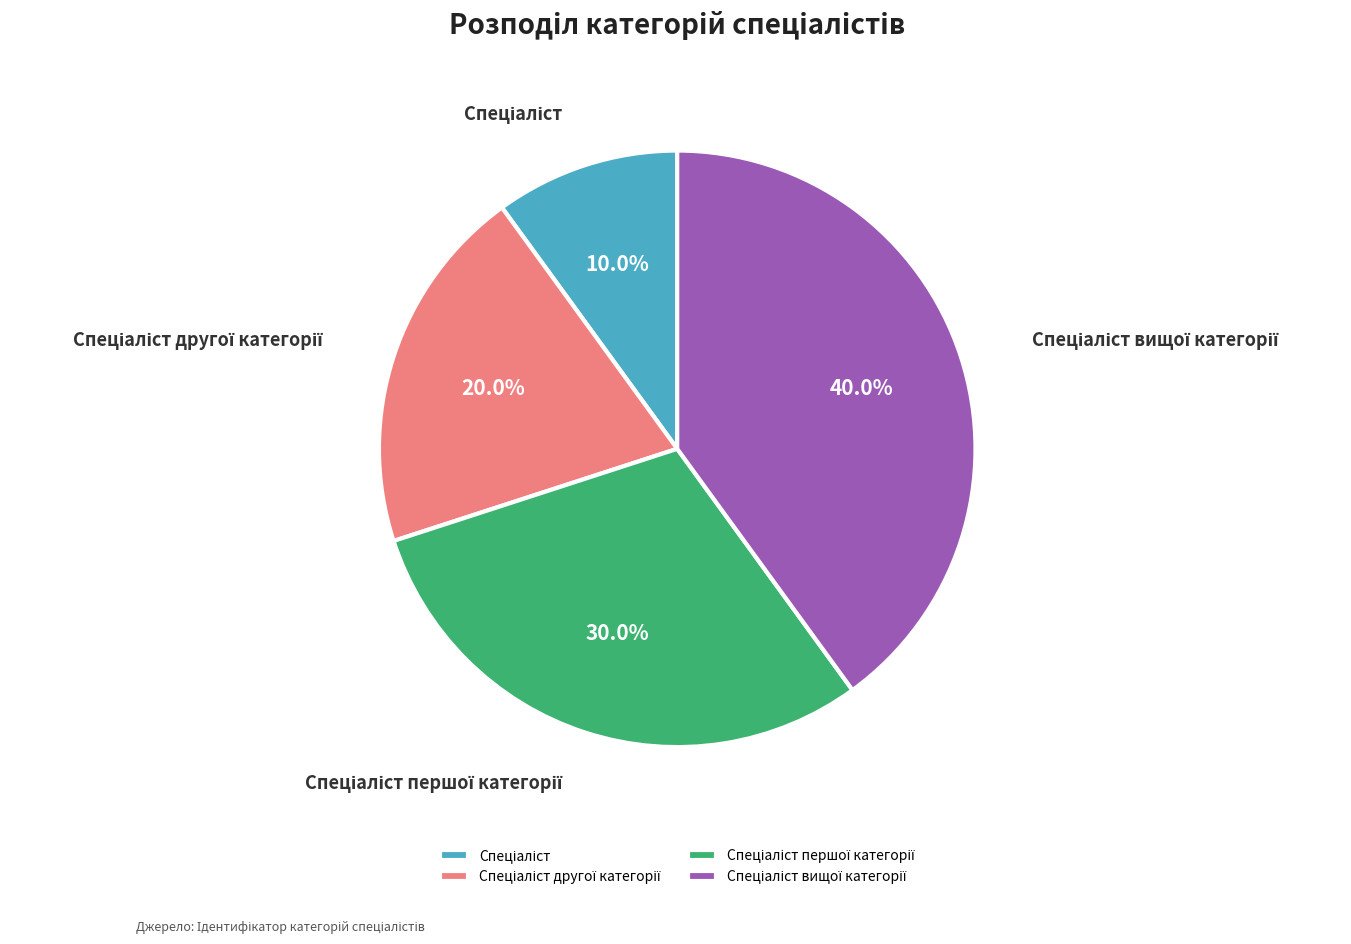

Is there any slice that represents more than half of the pie?

No